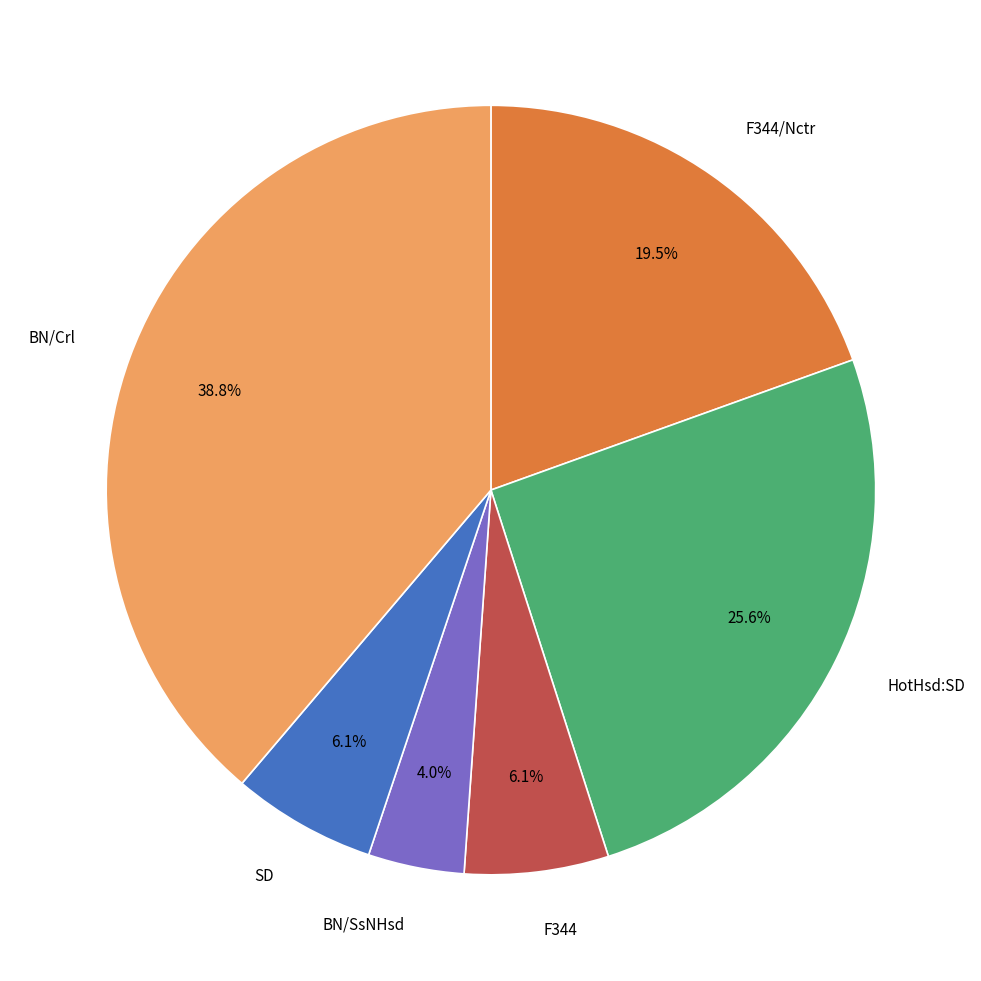

Does any single category account for the majority?

No